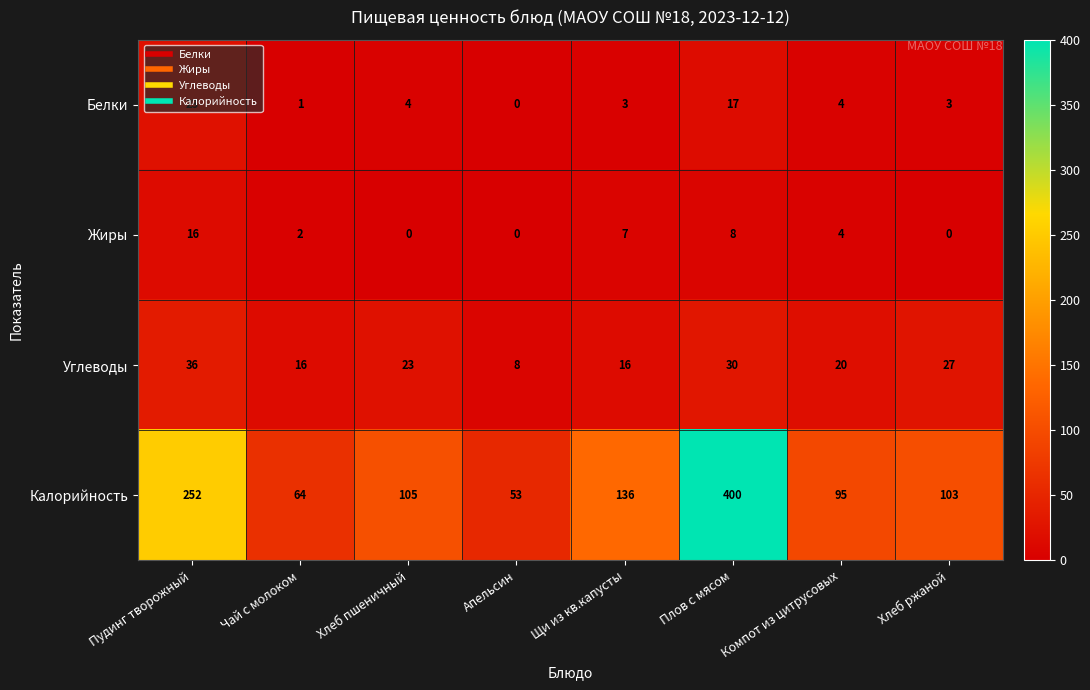

Which series has the widest spread of values?

Калорийность